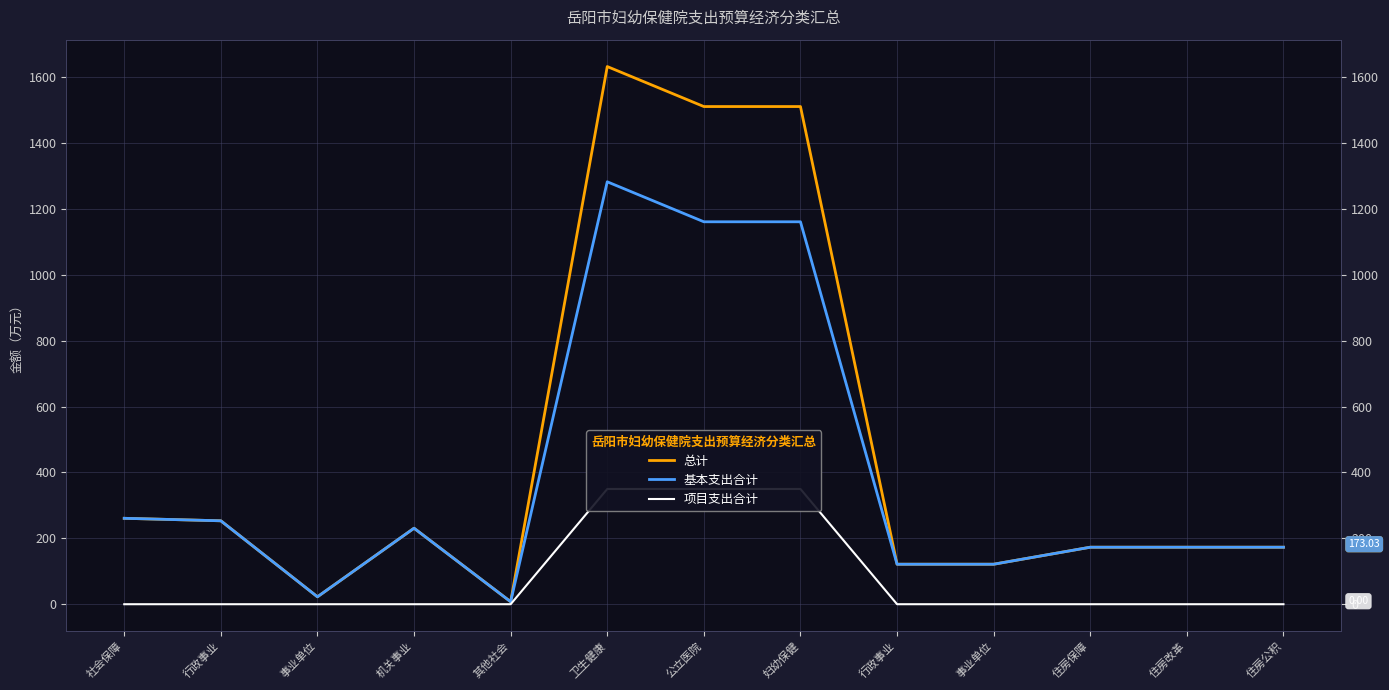

How many lines are shown in the chart?

3